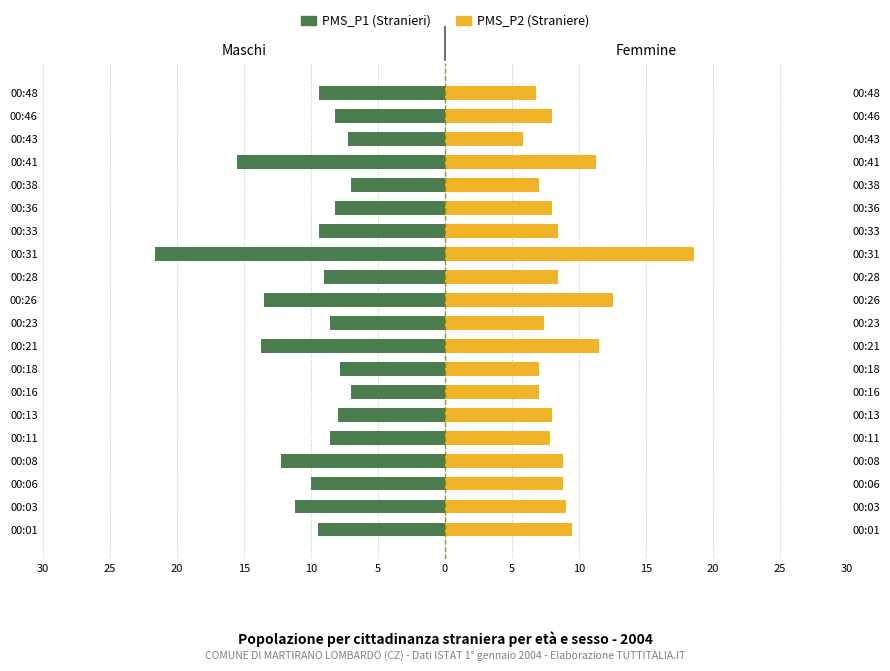

How many bars are there in total?

40